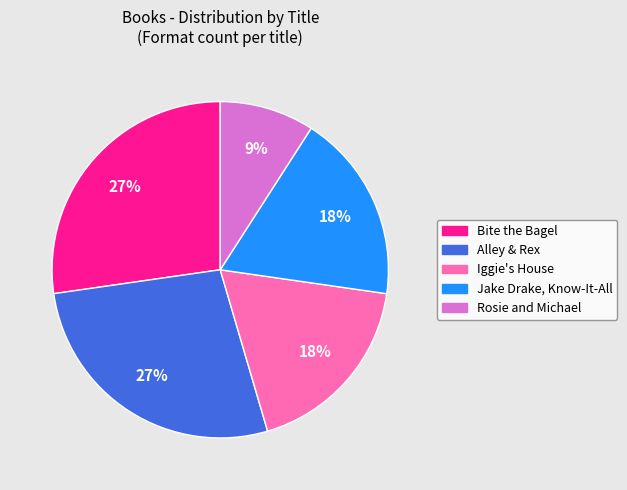

Between Alley & Rex and Rosie and Michael, which is larger?

Alley & Rex